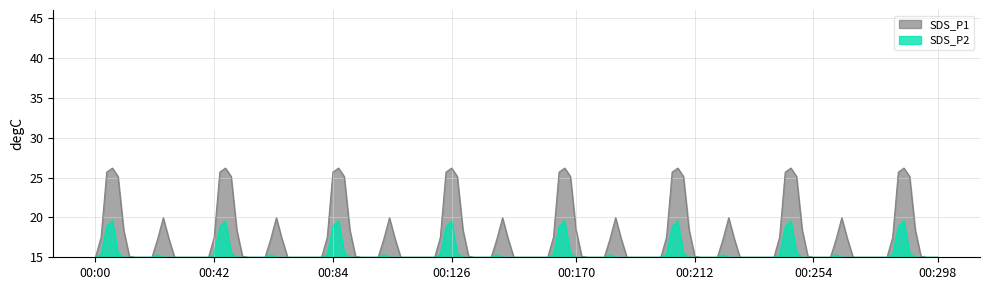

What is the label of the 8th point from the right?

05:24